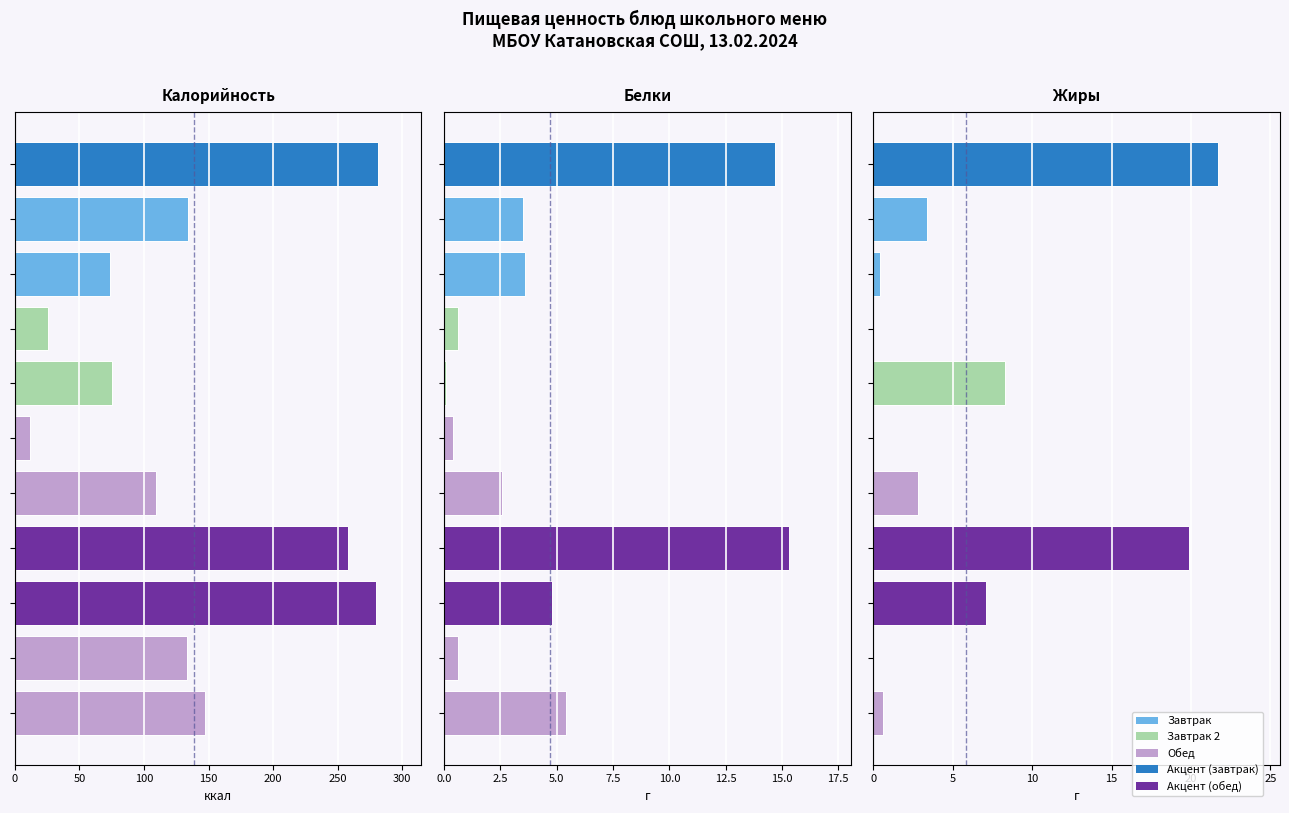

What is the minimum value for Белки?

0.1